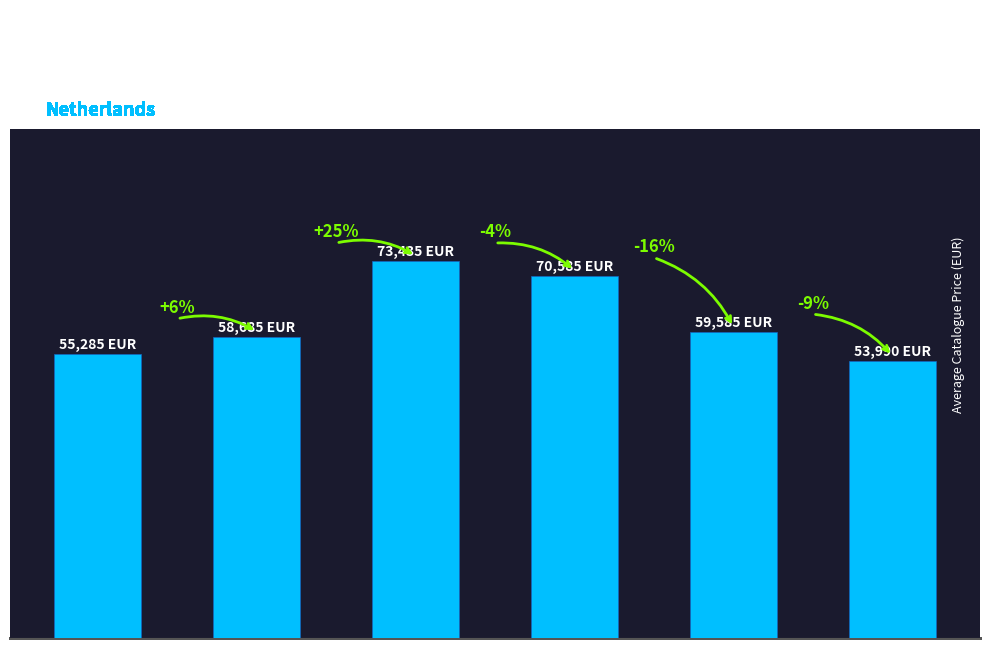

How many bars are there in total?

6